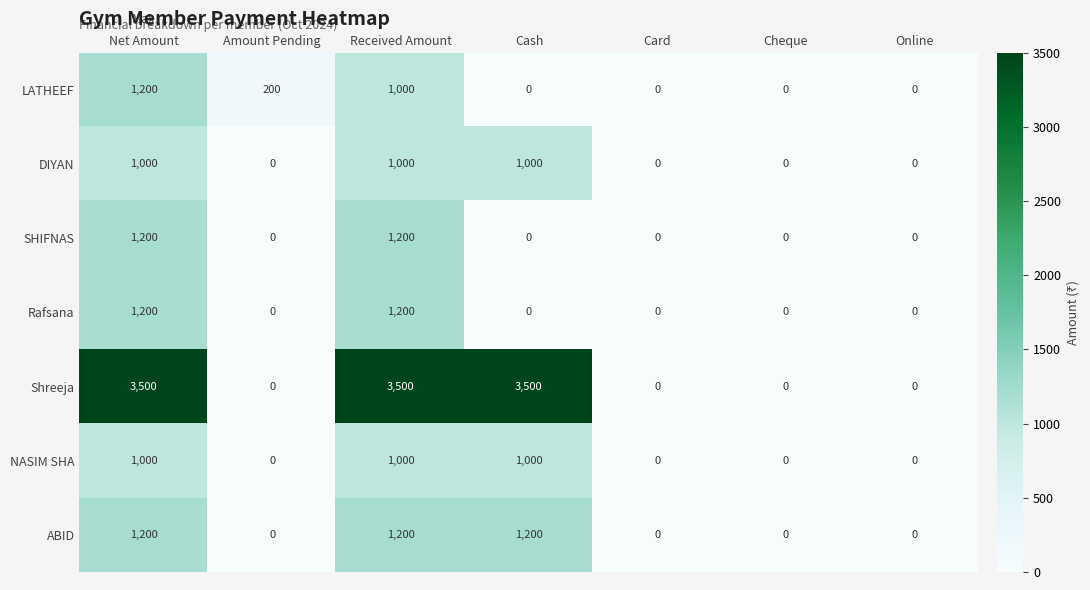

At which category is the sum across all series the highest?

Net Amount